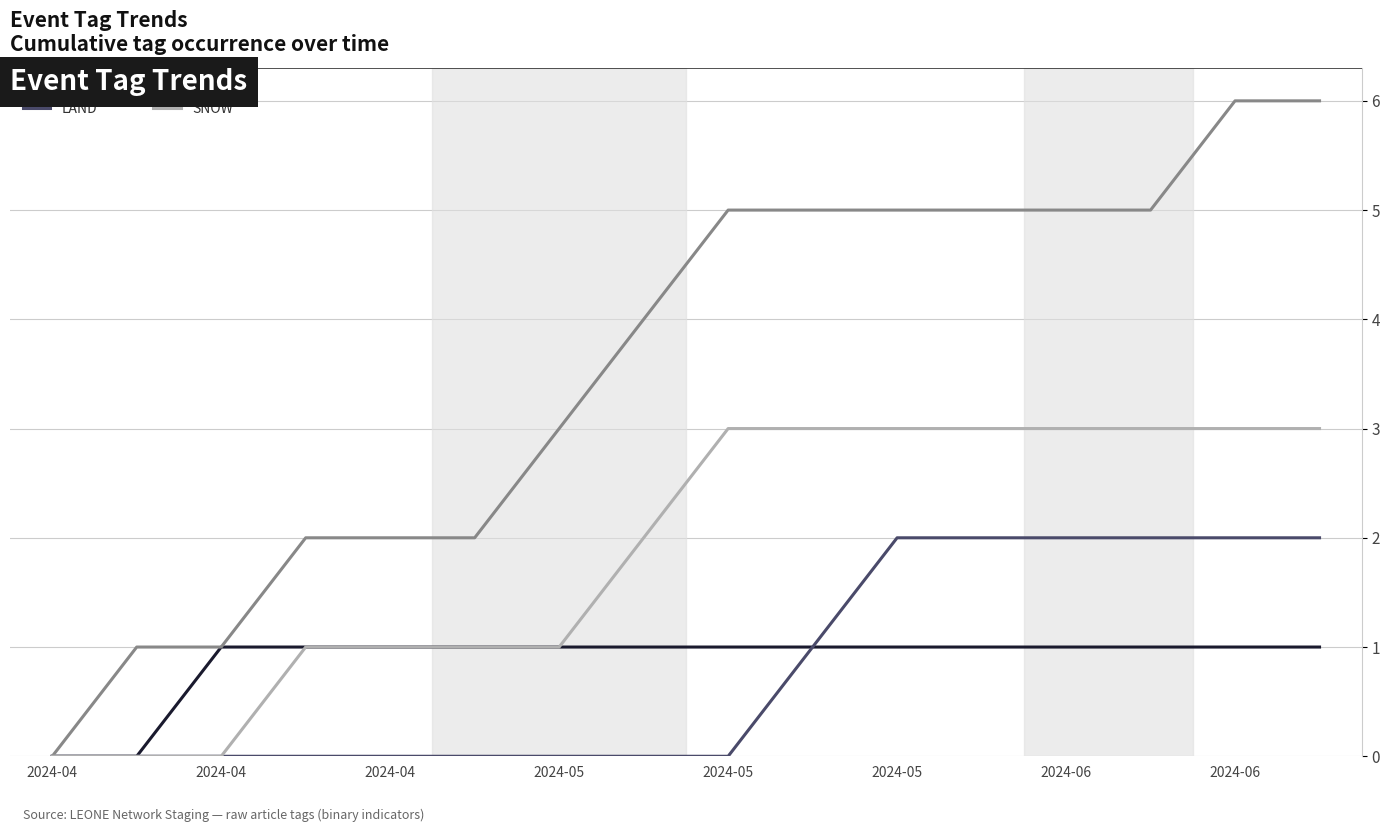

Which series has the widest spread of values?

WATER